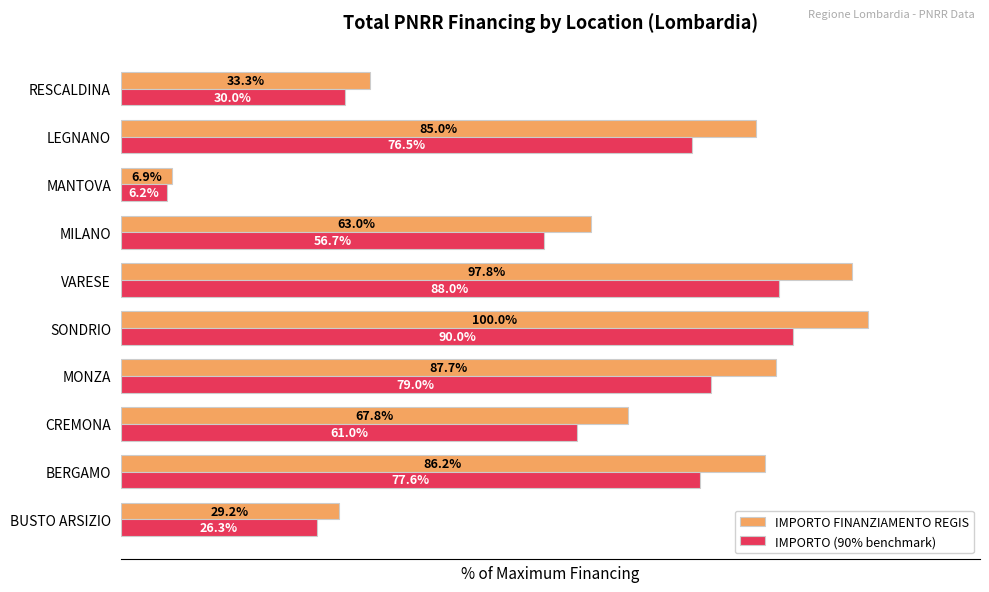

Which series changed the most between SONDRIO and MILANO?

IMPORTO FINANZIAMENTO REGIS